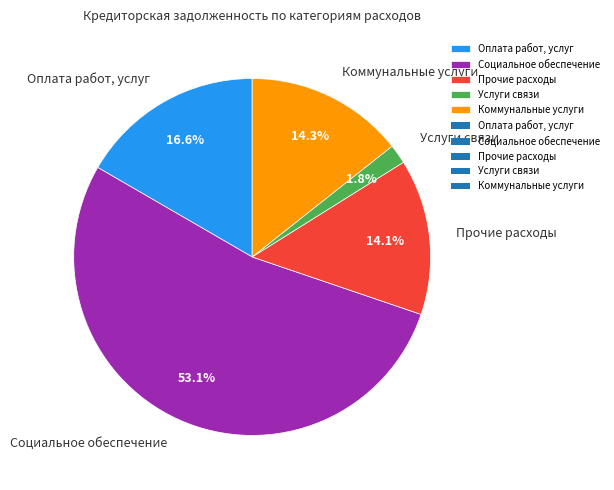

Does any single category account for the majority?

Yes